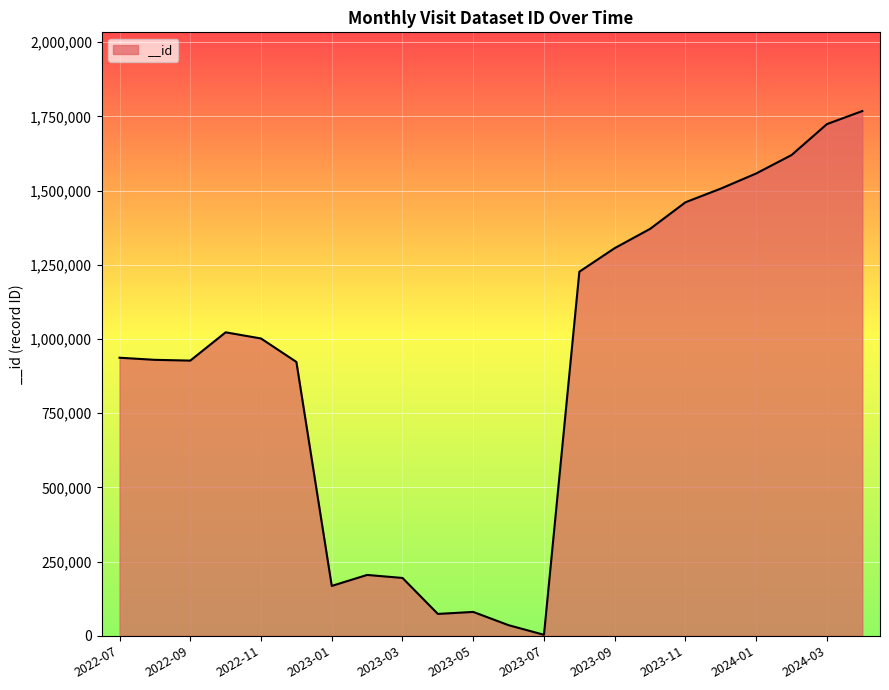

What is the greatest value displayed?

1767921